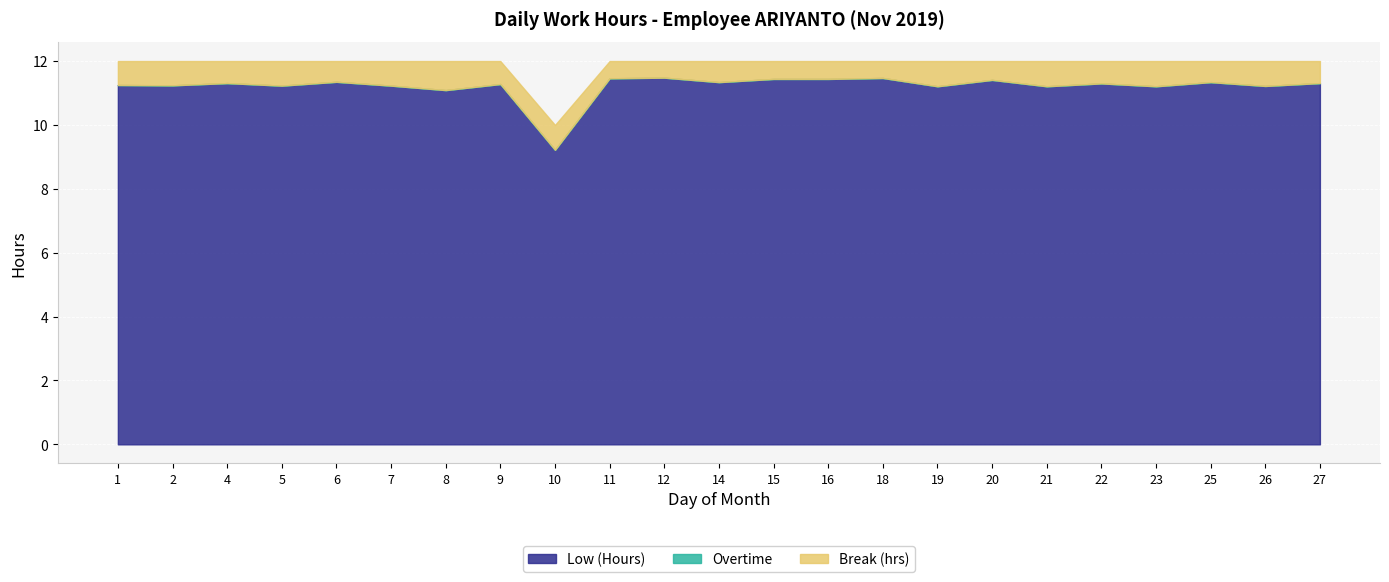

Which series has the largest total across all categories?

Low (Hours)